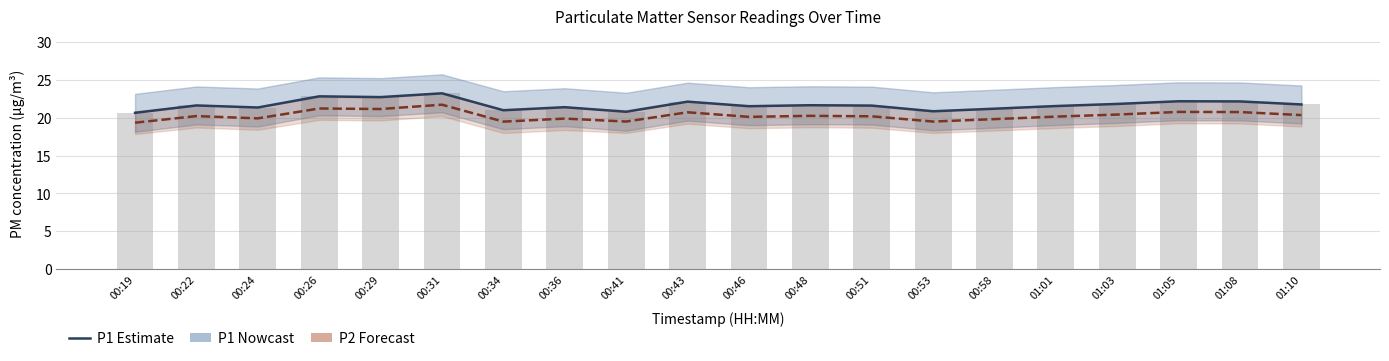

How many categories are shown in the chart?

20